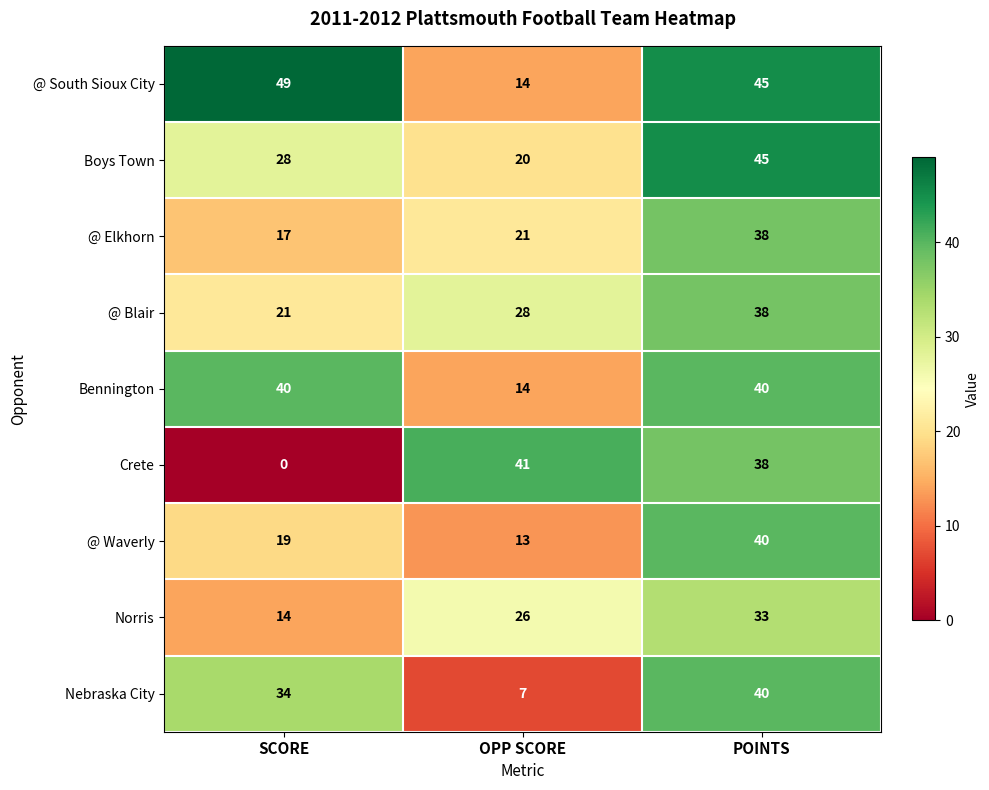

Rank the categories by @ Blair value from lowest to highest.

SCORE, OPP SCORE, POINTS